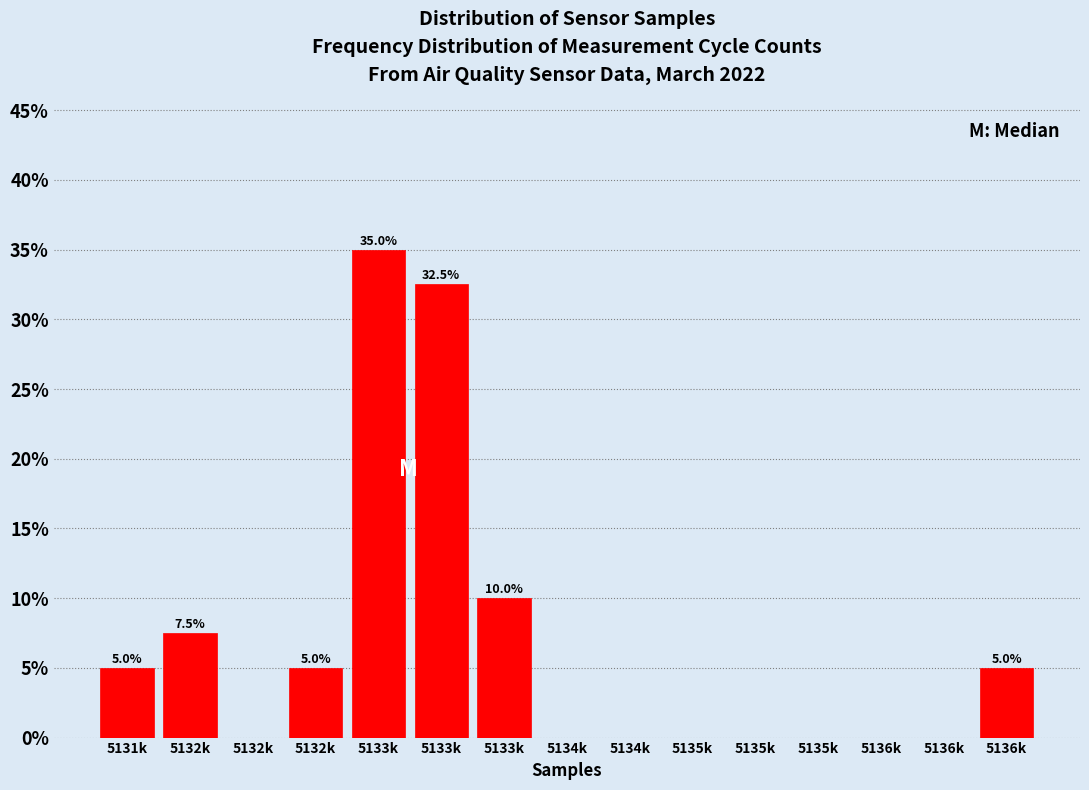

Are the bars horizontal?

No